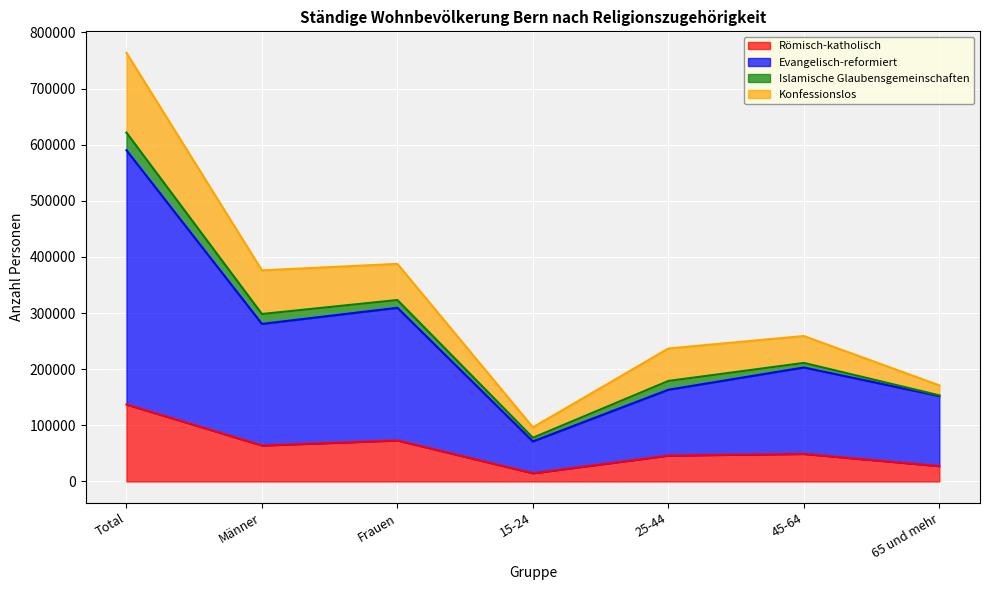

Which label corresponds to the largest value in the chart?

Total